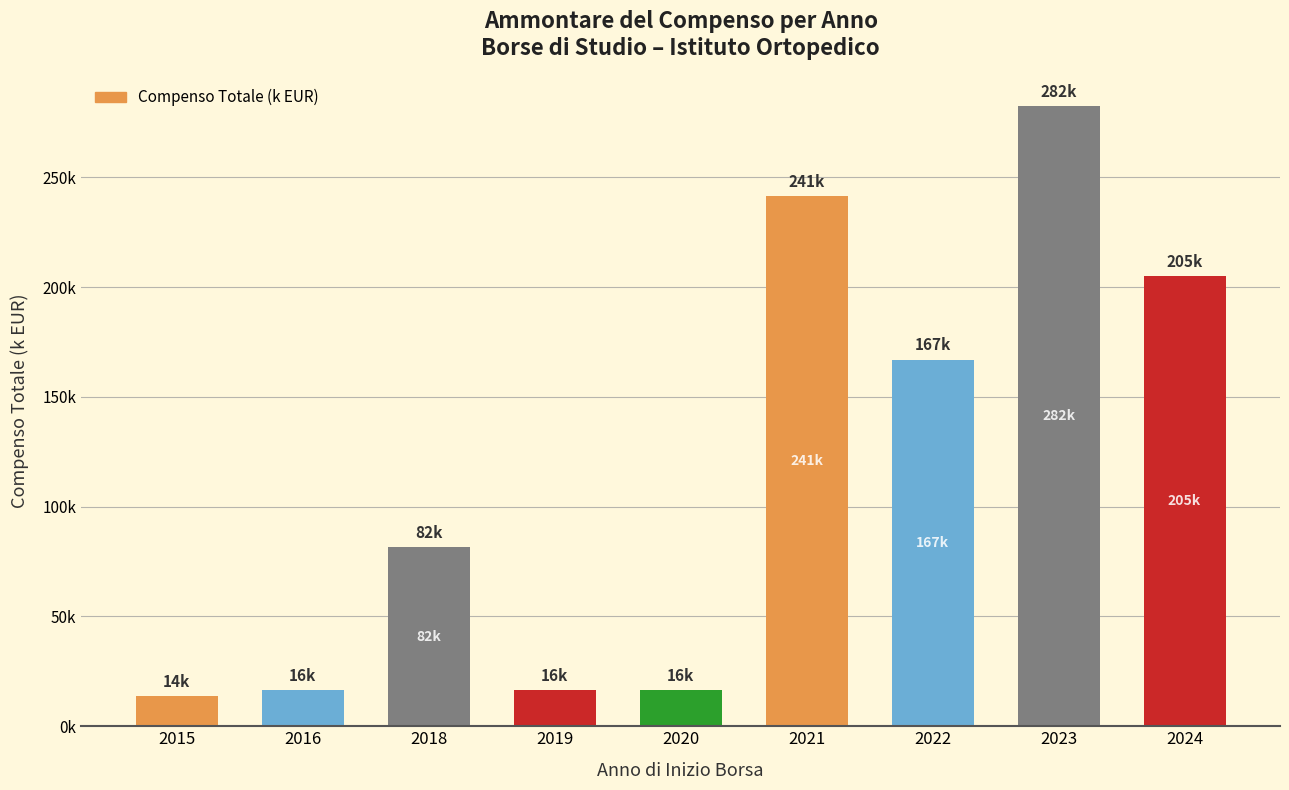

What is the maximum value shown in the chart?

282.3